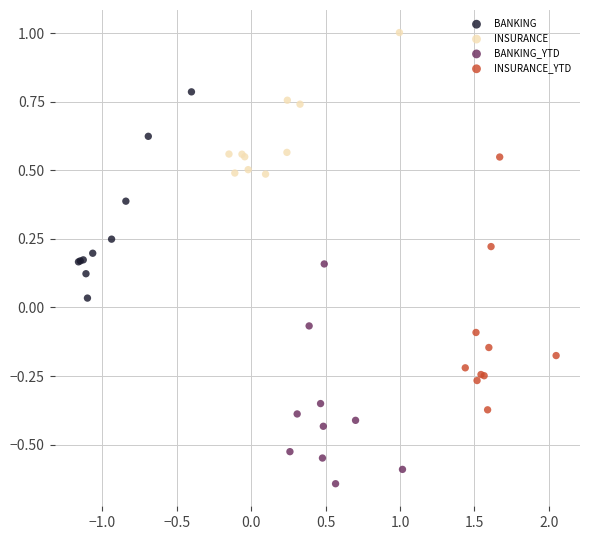

Which series contains the lowest Y value?

BANKING_YTD